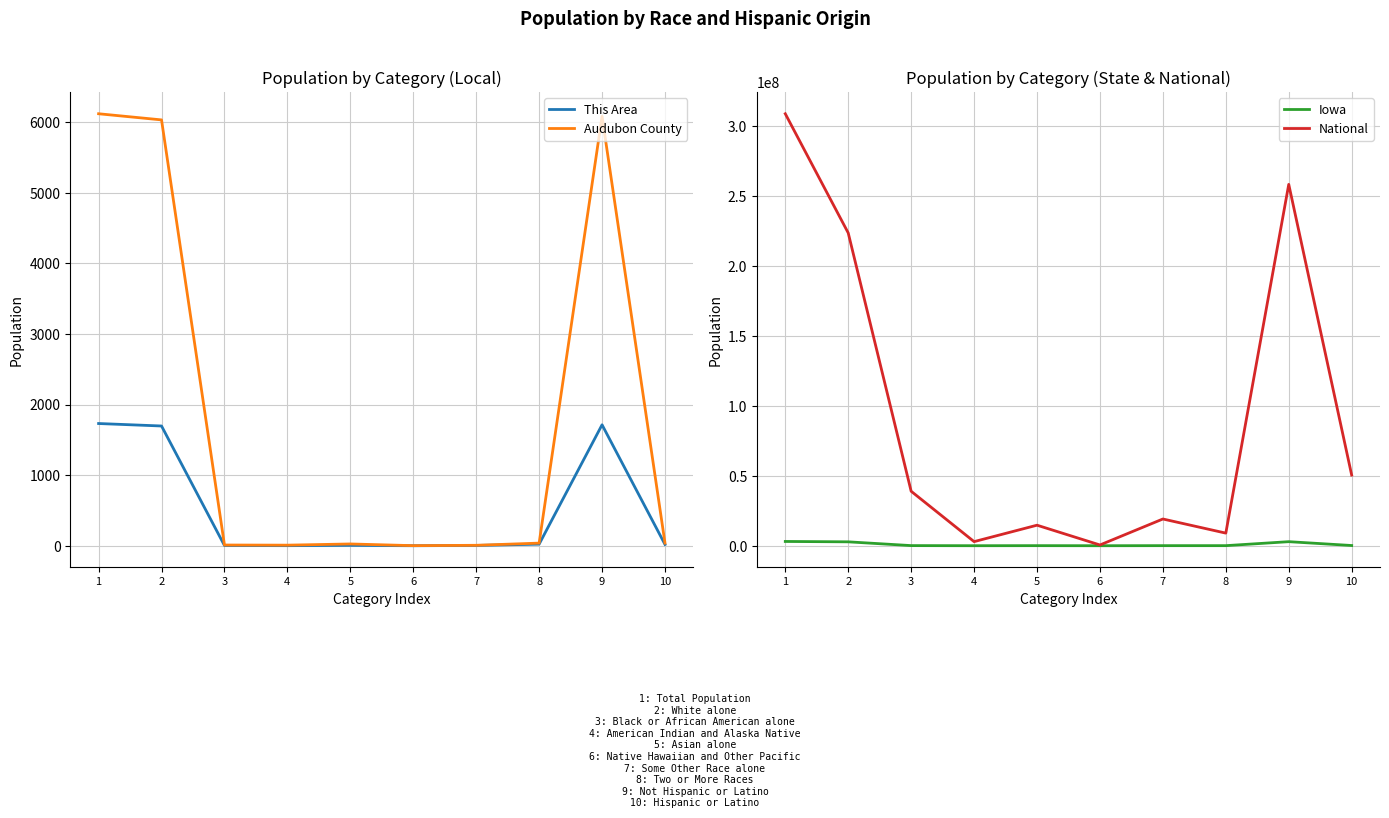

Is the value of Audubon County at 9 greater than the value of National at 6?

No